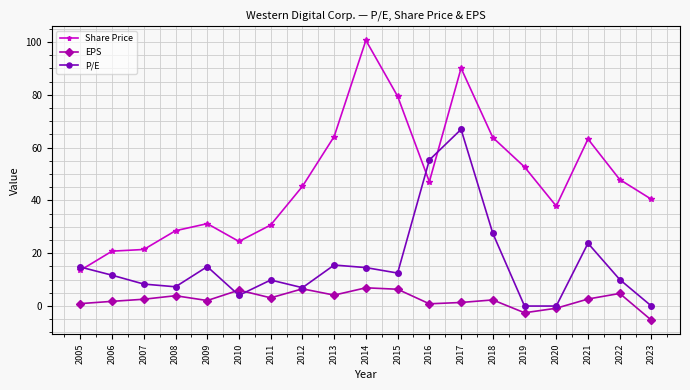

How many data points does each series have?

19